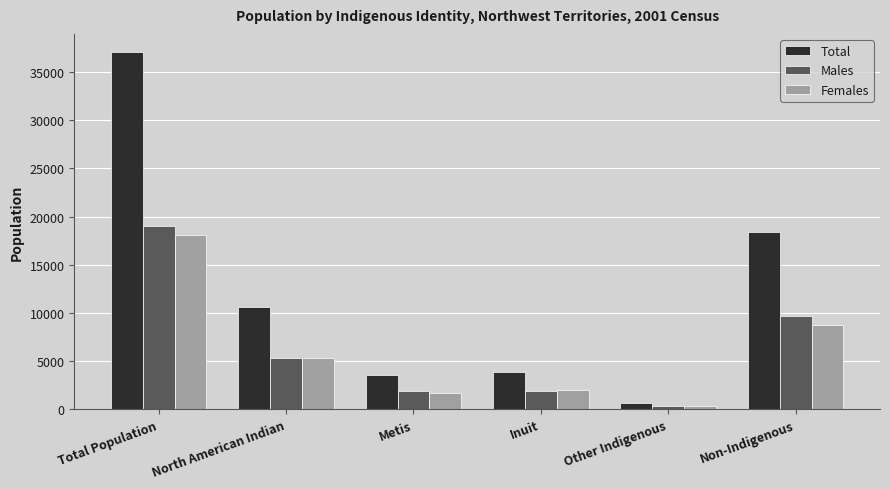

How many groups of bars are there?

6